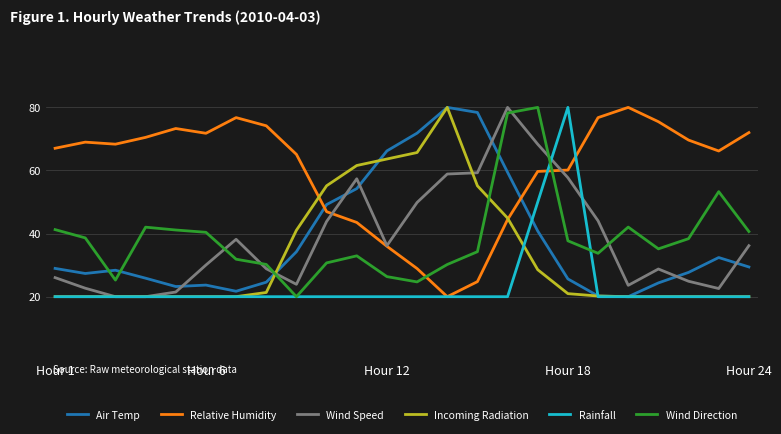

Does the chart have visible grid lines?

Yes